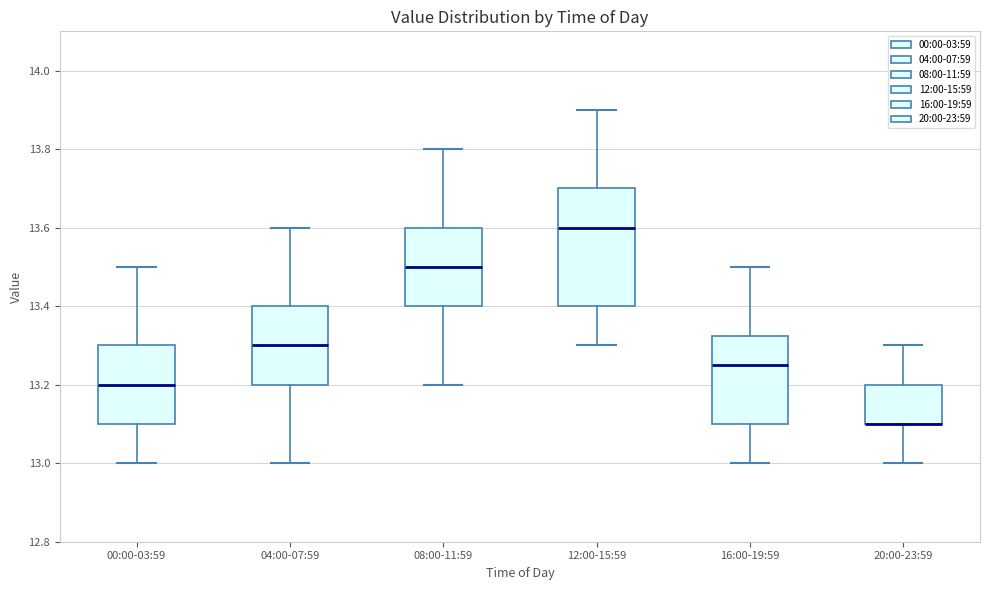

Where does the lower whisker of the box for 20:00-23:59 end on the y-axis? The values are not printed on the chart, so give them approximately, as read against the axis.

13.00